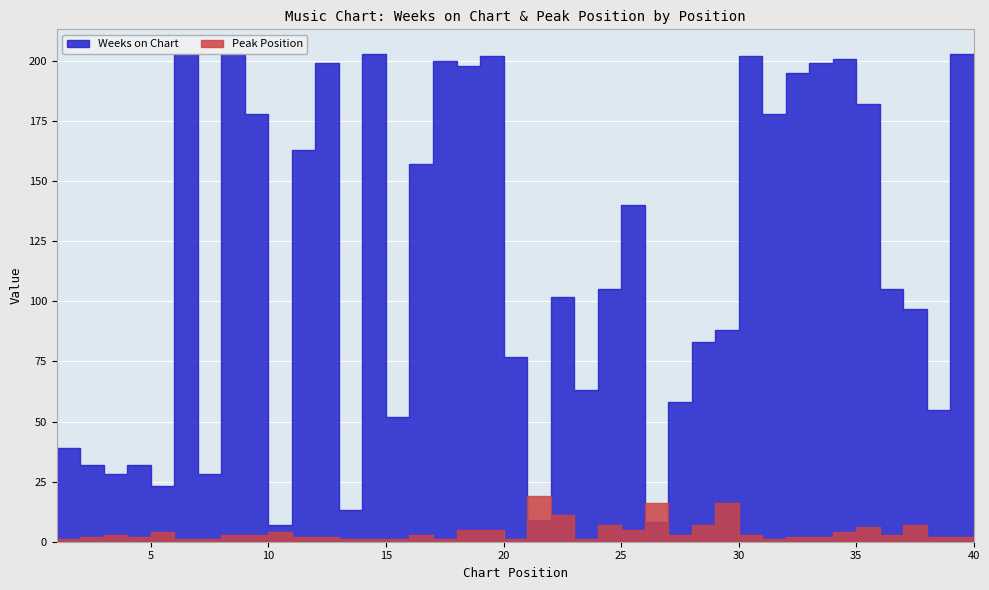

Between which two adjacent categories do Weeks on Chart and Peak Position first intersect?

20 and 21